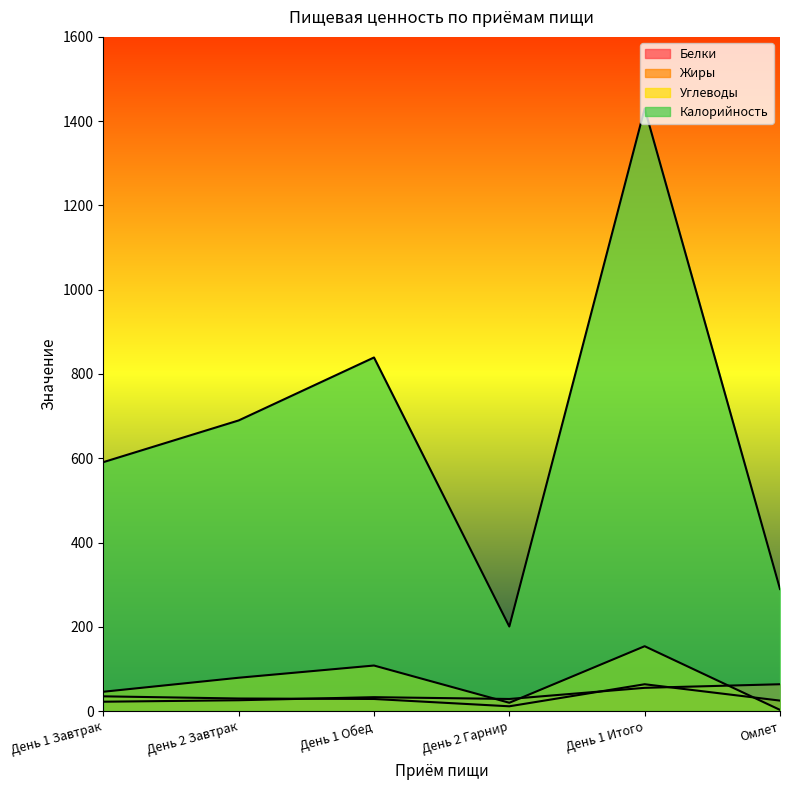

At which category does Белки reach its first local peak?

День 1 Обед